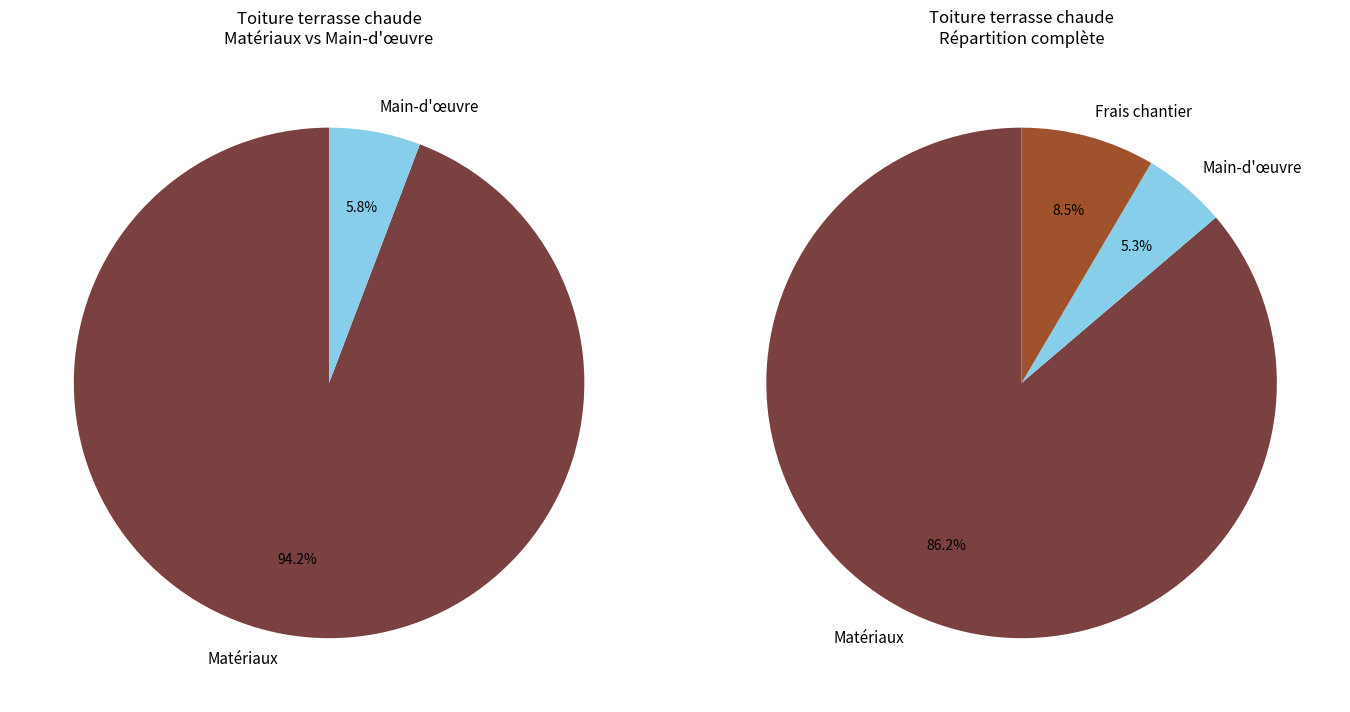

Does mt09mor010e represent more than half of the total?

No